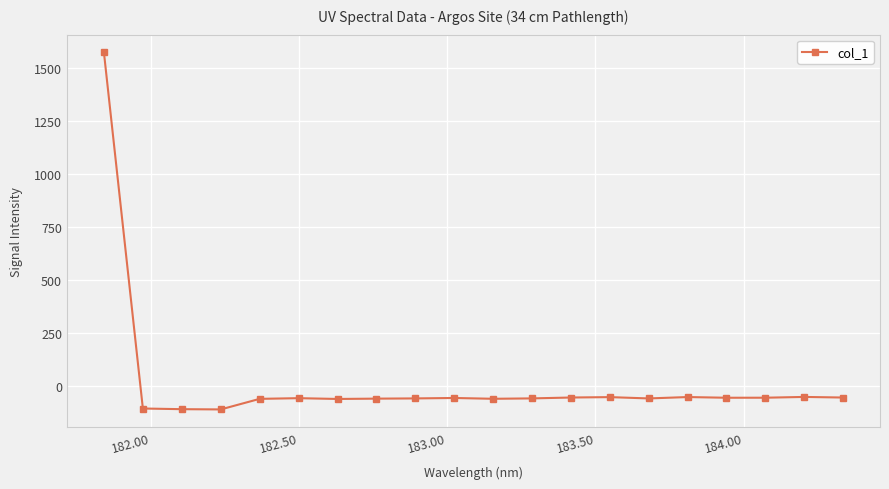

How many values exceed -56?

9